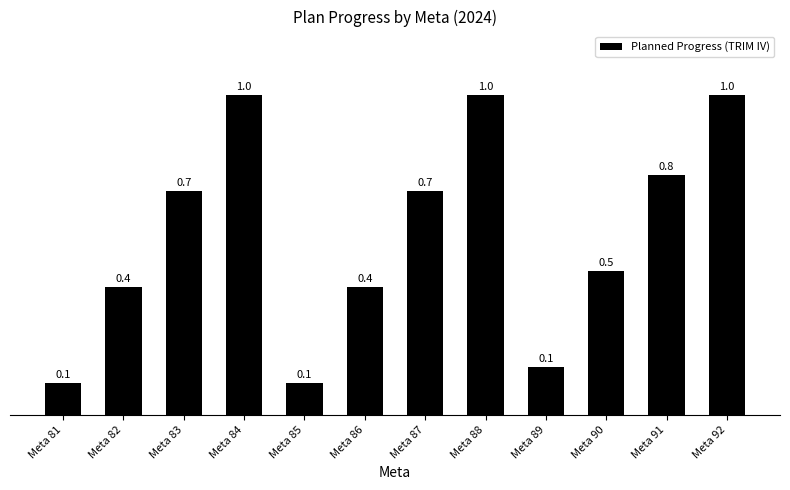

The value at Meta 81 is 0.0. True or false?

False